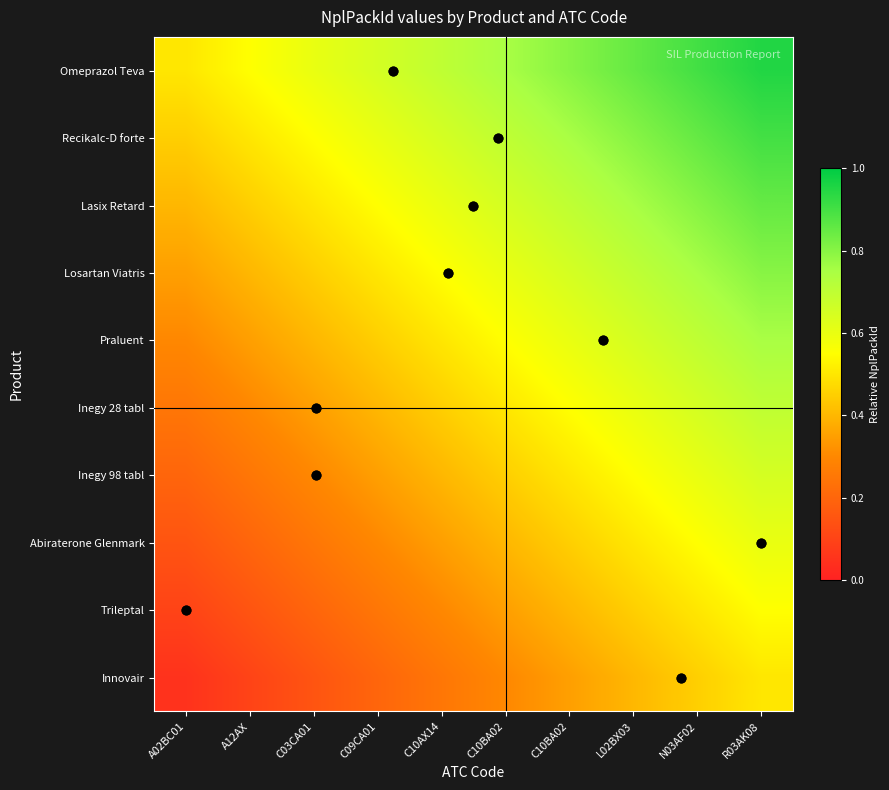

Reading left to right, transcribe all the data shown in this chart.

Omeprazol Teva: A02BC01=0.5	A12AX=0.6	C03CA01=0.6	C09CA01=0.7	C10AX14=0.7	C10BA02=0.8	C10BA02=0.8	L02BX03=0.8	N03AF02=0.9	R03AK08=0.9
Recikalc-D forte: A02BC01=0.5	A12AX=0.5	C03CA01=0.6	C09CA01=0.6	C10AX14=0.7	C10BA02=0.7	C10BA02=0.8	L02BX03=0.8	N03AF02=0.8	R03AK08=0.9
Lasix Retard: A02BC01=0.4	A12AX=0.5	C03CA01=0.5	C09CA01=0.6	C10AX14=0.6	C10BA02=0.7	C10BA02=0.7	L02BX03=0.8	N03AF02=0.8	R03AK08=0.8
Losartan Viatris: A02BC01=0.3	A12AX=0.4	C03CA01=0.5	C09CA01=0.5	C10AX14=0.6	C10BA02=0.6	C10BA02=0.7	L02BX03=0.7	N03AF02=0.8	R03AK08=0.8
Praluent: A02BC01=0.3	A12AX=0.3	C03CA01=0.4	C09CA01=0.5	C10AX14=0.5	C10BA02=0.6	C10BA02=0.6	L02BX03=0.7	N03AF02=0.7	R03AK08=0.8
Inegy 28 tabl: A02BC01=0.2	A12AX=0.3	C03CA01=0.3	C09CA01=0.4	C10AX14=0.5	C10BA02=0.5	C10BA02=0.6	L02BX03=0.6	N03AF02=0.7	R03AK08=0.7
Inegy 98 tabl: A02BC01=0.2	A12AX=0.2	C03CA01=0.3	C09CA01=0.3	C10AX14=0.4	C10BA02=0.5	C10BA02=0.5	L02BX03=0.6	N03AF02=0.6	R03AK08=0.7
Abiraterone Glenmark: A02BC01=0.1	A12AX=0.2	C03CA01=0.2	C09CA01=0.3	C10AX14=0.3	C10BA02=0.4	C10BA02=0.5	L02BX03=0.5	N03AF02=0.6	R03AK08=0.6
Trileptal: A02BC01=0.1	A12AX=0.1	C03CA01=0.2	C09CA01=0.2	C10AX14=0.3	C10BA02=0.3	C10BA02=0.4	L02BX03=0.5	N03AF02=0.5	R03AK08=0.6
Innovair: A02BC01=0.1	A12AX=0.1	C03CA01=0.1	C09CA01=0.2	C10AX14=0.2	C10BA02=0.3	C10BA02=0.3	L02BX03=0.4	N03AF02=0.5	R03AK08=0.5